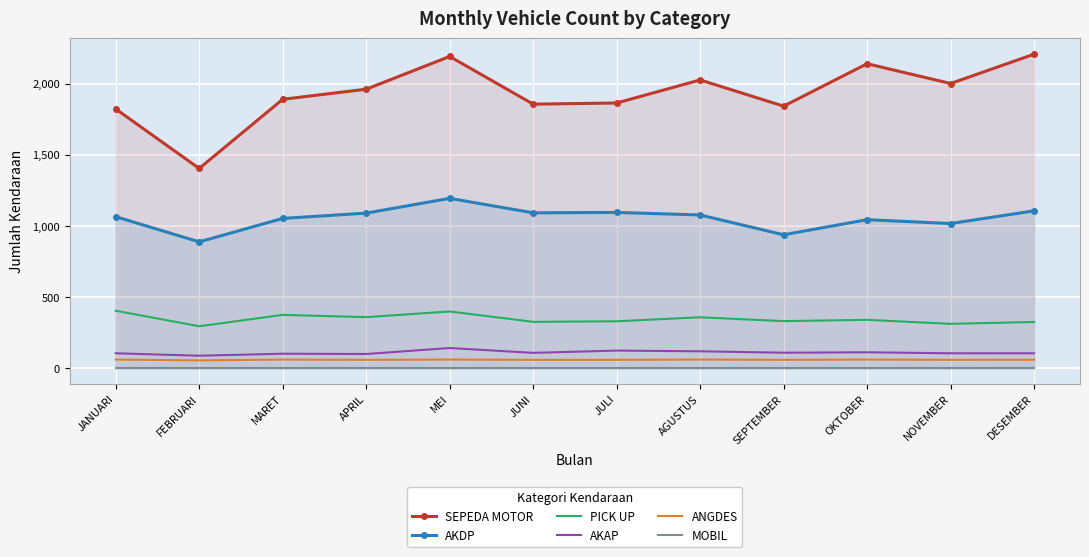

What is the value of the AKAP point at the 6th from the left?

109